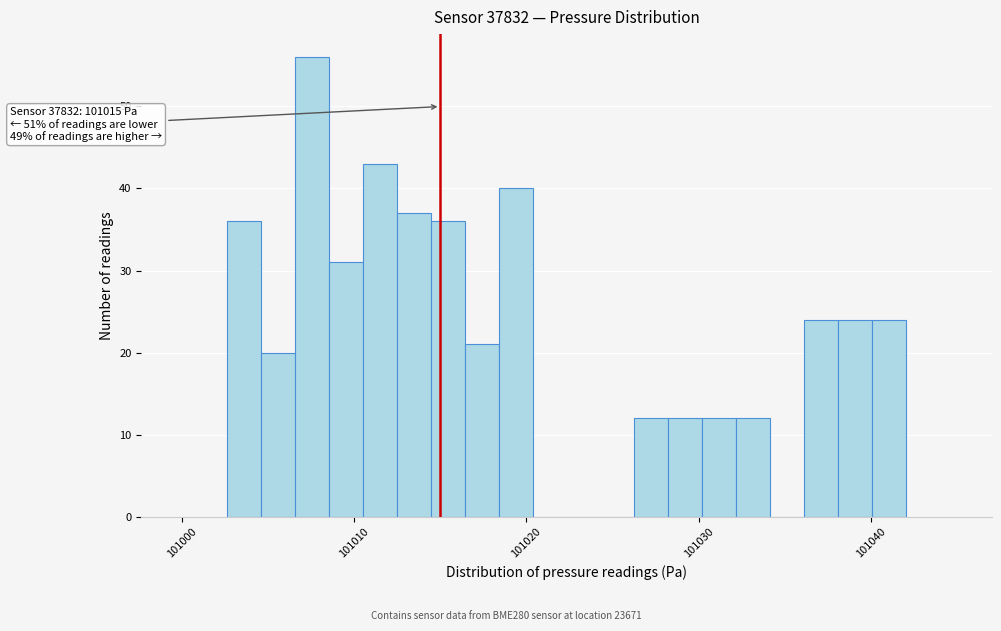

Read against the x-axis, roughly where is the centre of the tallest bar?

101008